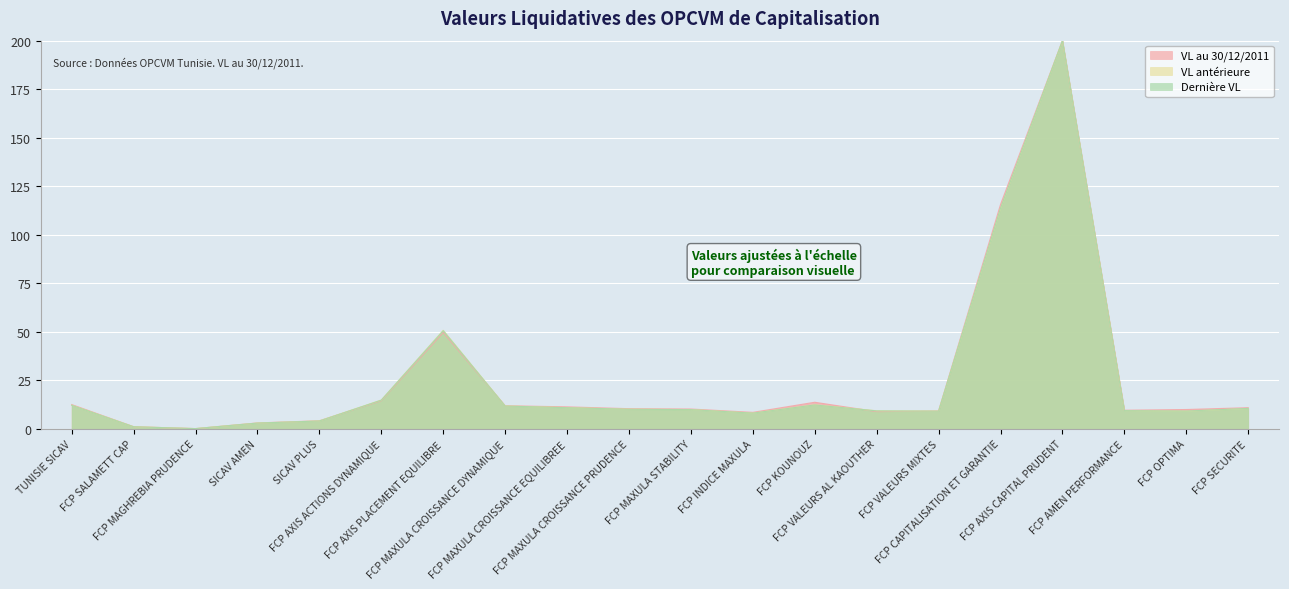

Read the VL au 30/12/2011 value at FCP OPTIMA.

9.9